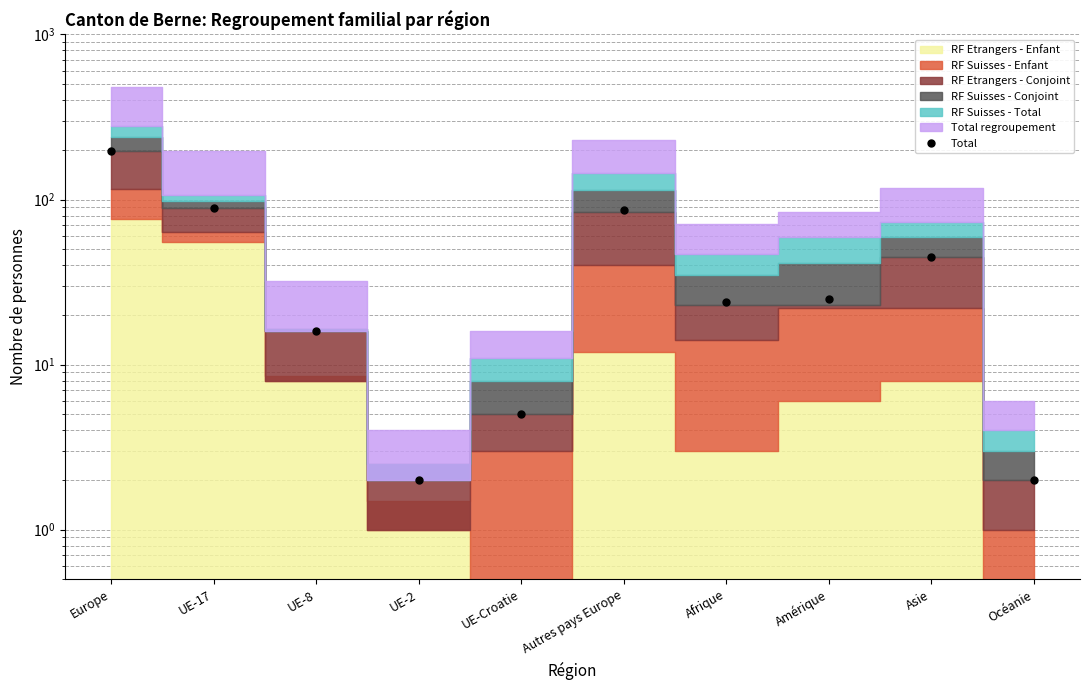

Reading left to right, extract all data points from this chart.

198	89	16	2	5	86	24	25	45	2